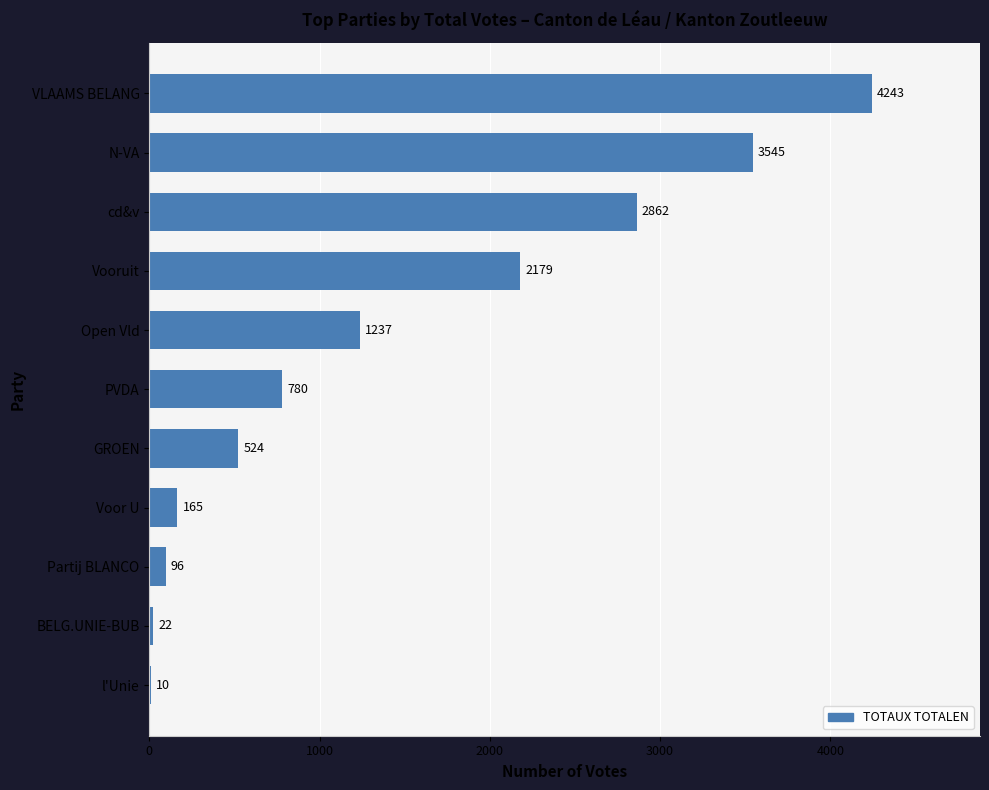

The chart shows a value of 22 at BELG.UNIE-BUB. True or false?

True